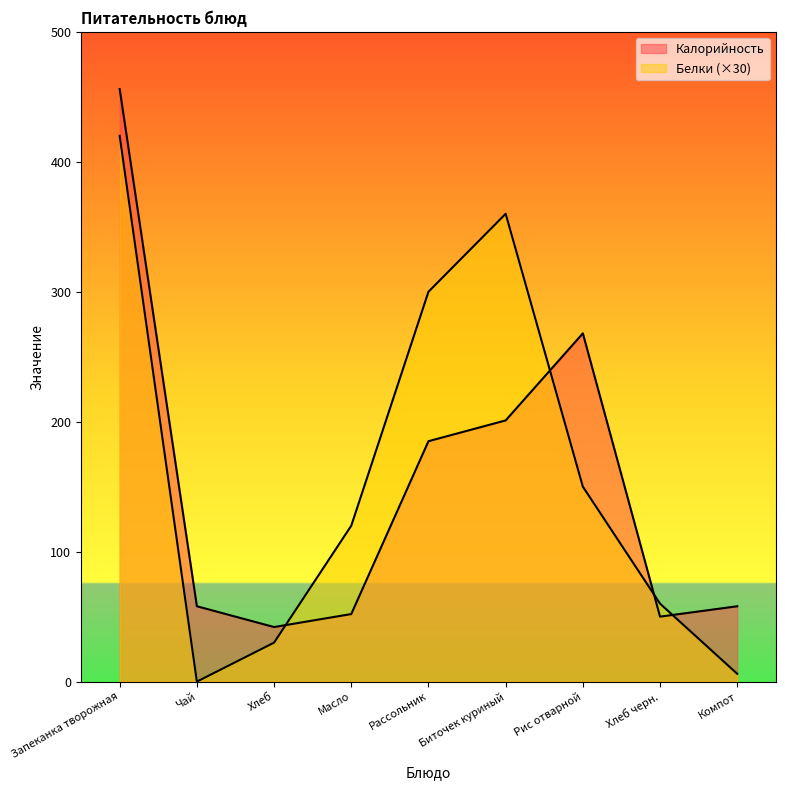

Rank the categories by Белки value from highest to lowest.

Запеканка творожная, Биточек куриный, Рассольник, Рис отварной, Масло, Хлеб черн., Хлеб, Компот, Чай